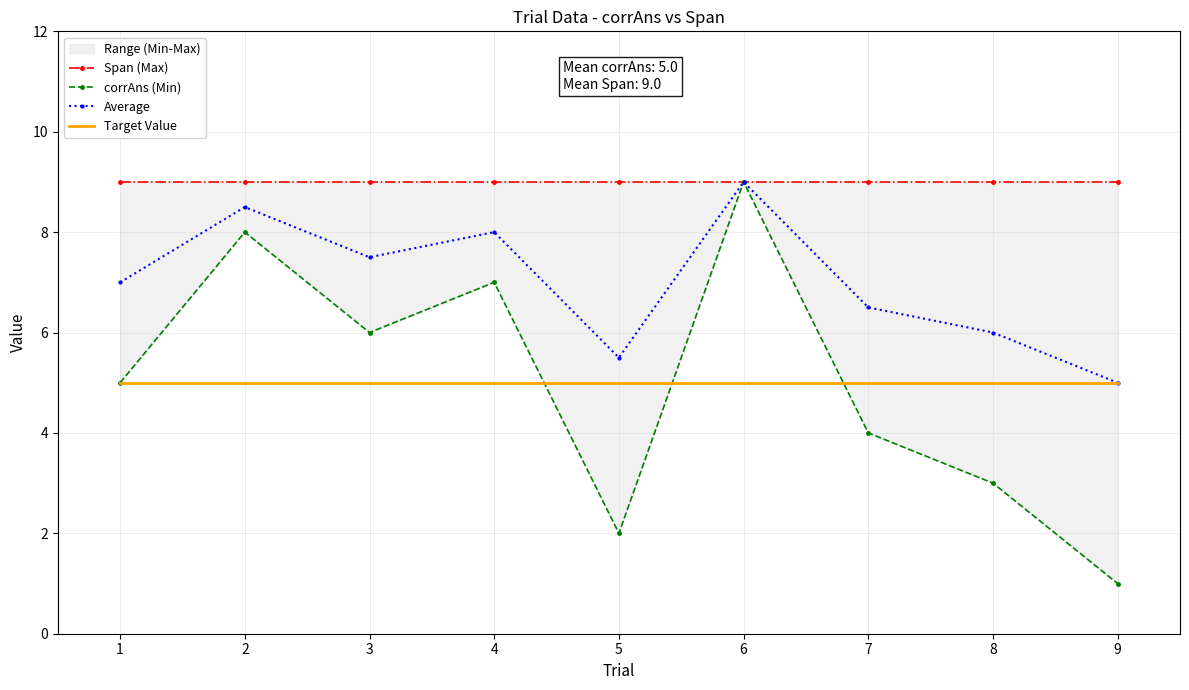

What is the sum of all Average values?

63.0